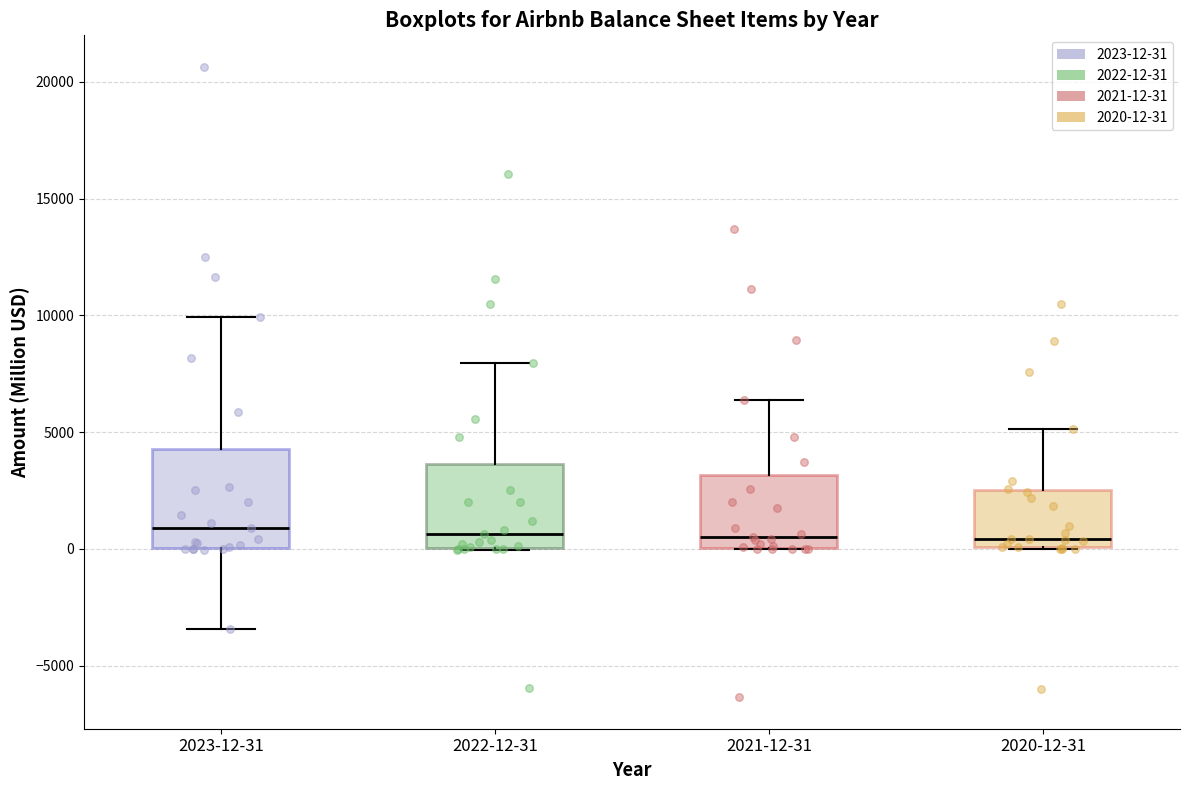

Reading left to right, read every box against the y-axis: the position of its median line, the range the box covers, and the ends of its whiskers. The values are not printed on the chart, so give them approximately, as read against the axis.

2023-12-31: median 1000, box 0 to 4500, whiskers -3500 to 10000
2022-12-31: median 500, box 0 to 3500, whiskers 0 to 8000
2021-12-31: median 500, box 0 to 3000, whiskers 0 to 6500
2020-12-31: median 500, box 0 to 2500, whiskers 0 to 5000